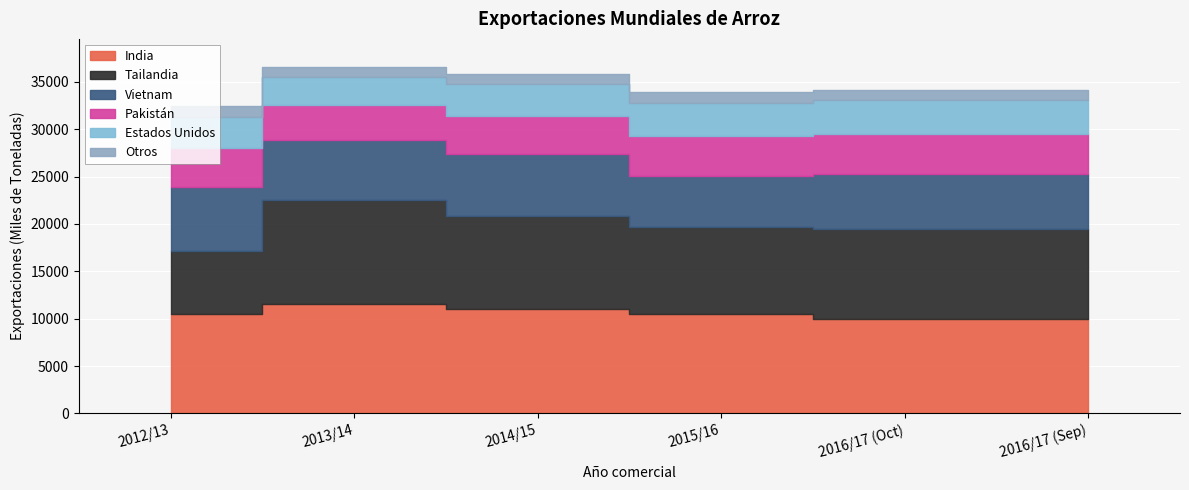

What are all the series names shown in the legend?

India, Tailandia, Vietnam, Pakistán, Estados Unidos, Otros